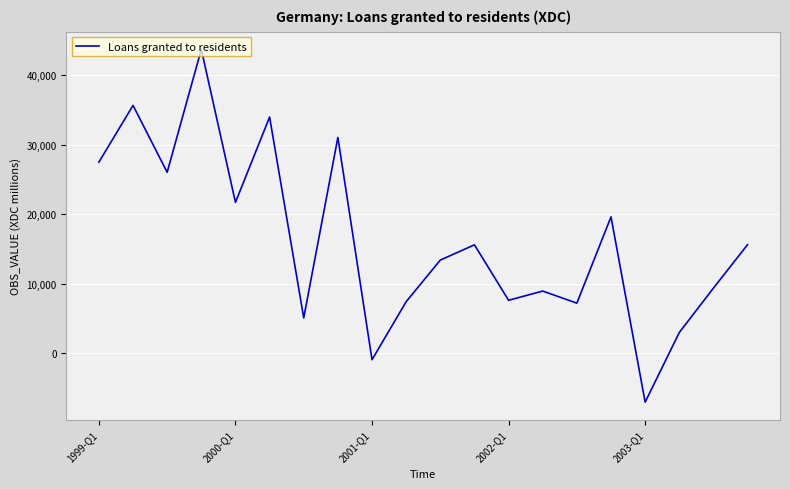

How many interior local peaks (higher than both neighbors) does the data have?

7